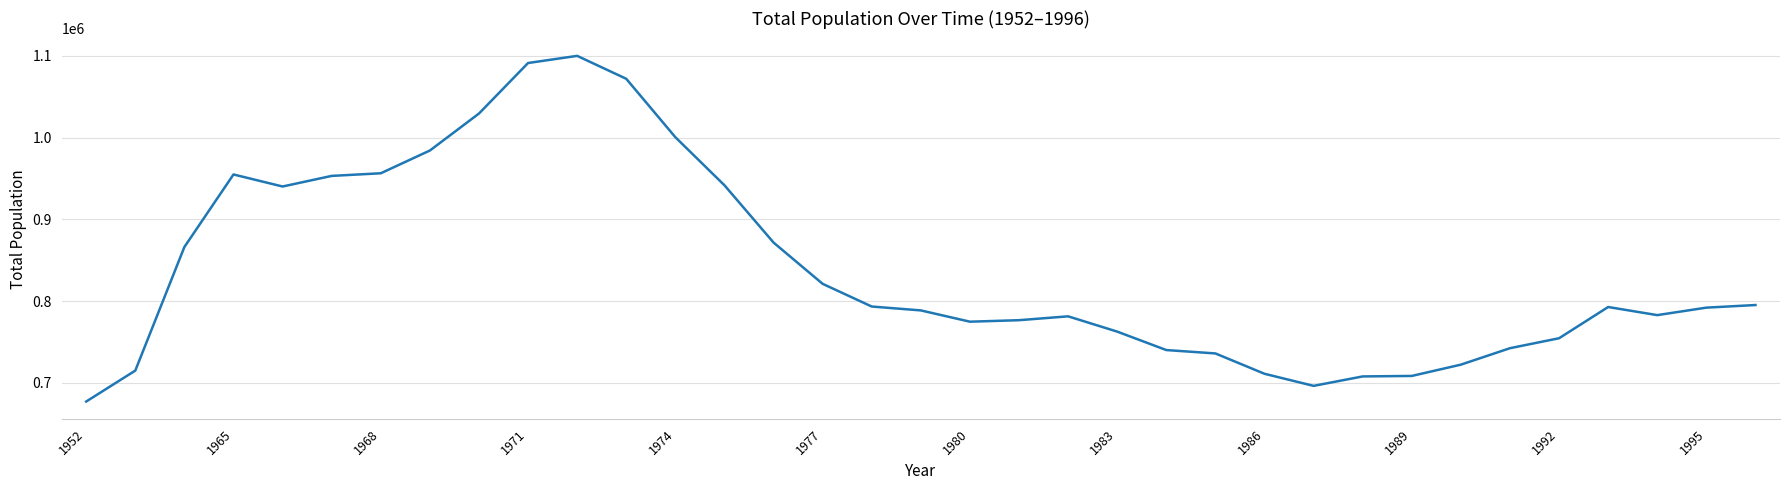

What is the average value?

838020